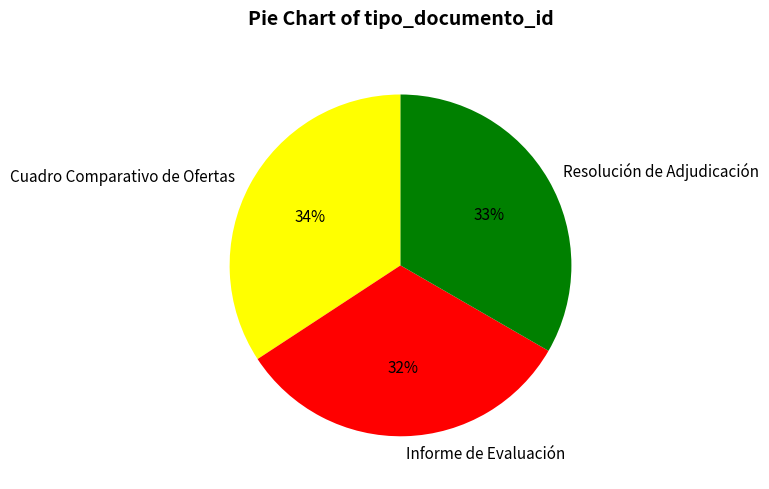

Is there any slice that represents more than half of the pie?

No